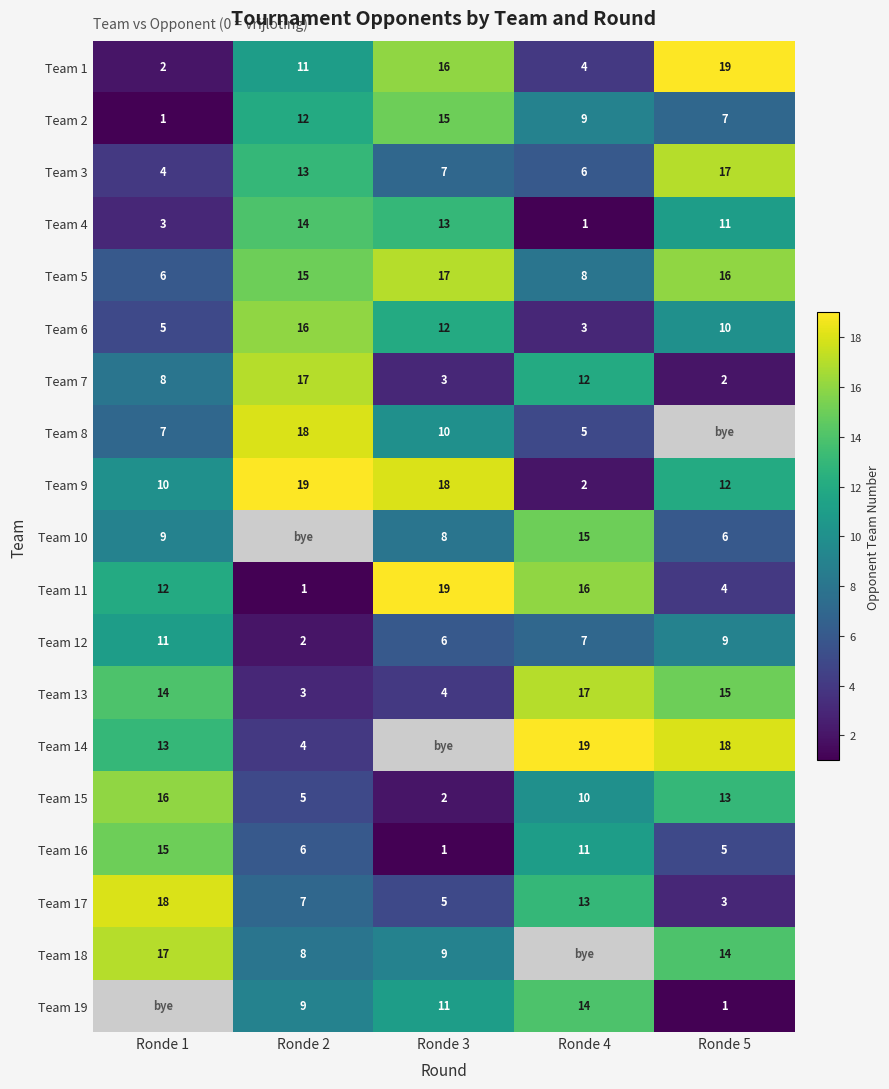

Which category has the lowest value in the Team 4 series?

Ronde 4